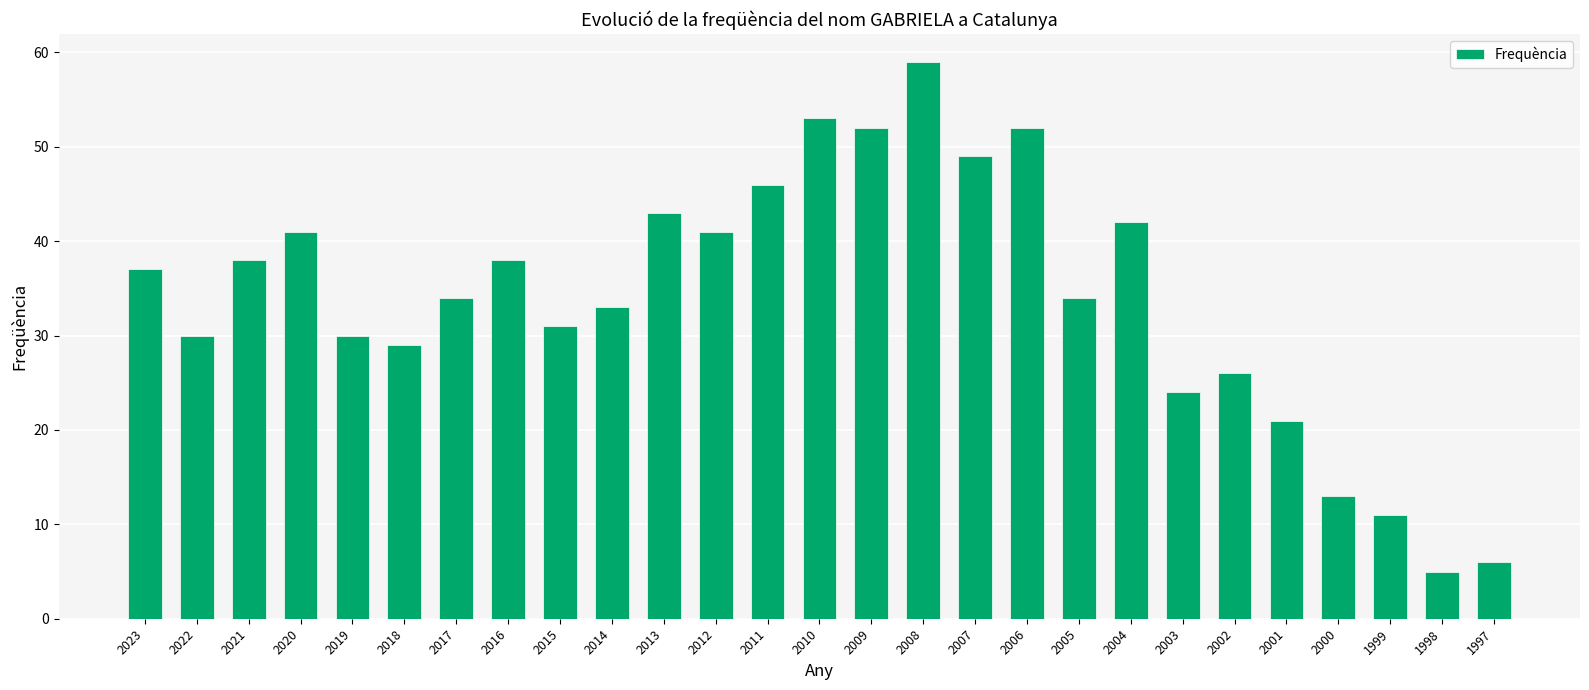

What is the sum of the values at 2003 and 2012?

65